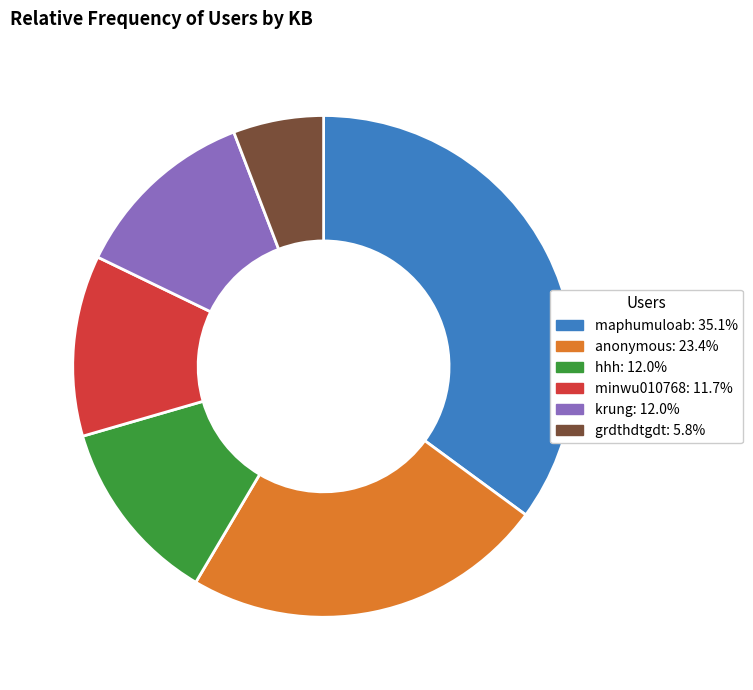

Do maphumuloab and minwu010768 together represent more than half of the pie?

No